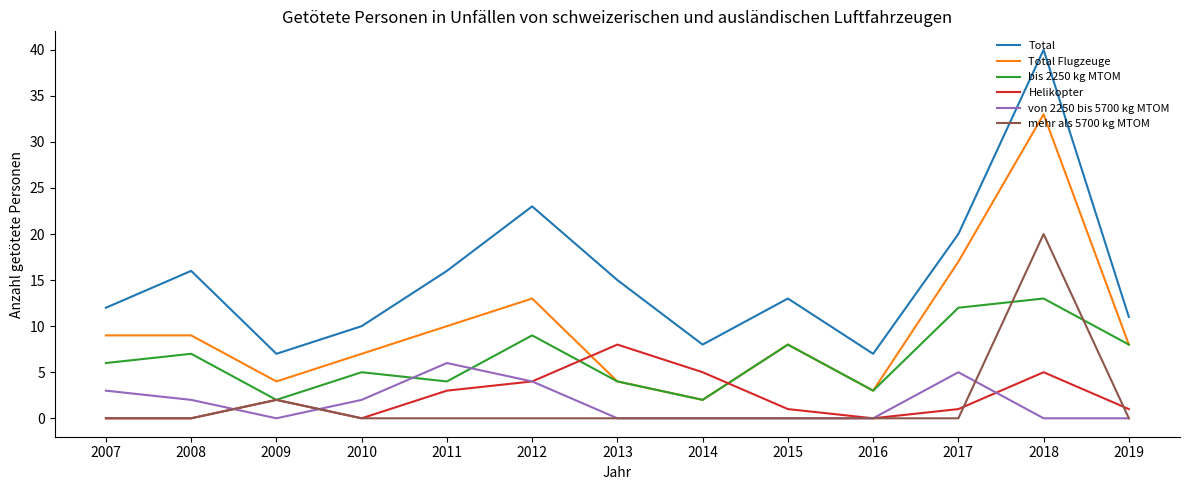

Reading right to left, what are all the values shown in this chart?

Total: 2019=11	2018=40	2017=20	2016=7	2015=13	2014=8	2013=15	2012=23	2011=16	2010=10	2009=7	2008=16	2007=12
Total Flugzeuge: 2019=8	2018=33	2017=17	2016=3	2015=8	2014=2	2013=4	2012=13	2011=10	2010=7	2009=4	2008=9	2007=9
bis 2250 kg MTOM: 2019=8	2018=13	2017=12	2016=3	2015=8	2014=2	2013=4	2012=9	2011=4	2010=5	2009=2	2008=7	2007=6
Helikopter: 2019=1	2018=5	2017=1	2016=0	2015=1	2014=5	2013=8	2012=4	2011=3	2010=0	2009=2	2008=0	2007=0
von 2250 bis 5700 kg MTOM: 2019=0	2018=0	2017=5	2016=0	2015=0	2014=0	2013=0	2012=4	2011=6	2010=2	2009=0	2008=2	2007=3
mehr als 5700 kg MTOM: 2019=0	2018=20	2017=0	2016=0	2015=0	2014=0	2013=0	2012=0	2011=0	2010=0	2009=2	2008=0	2007=0